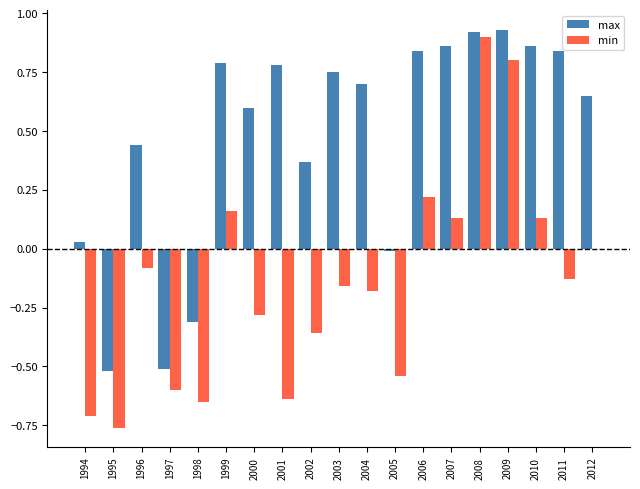

At which category is the sum across all series the highest?

2008